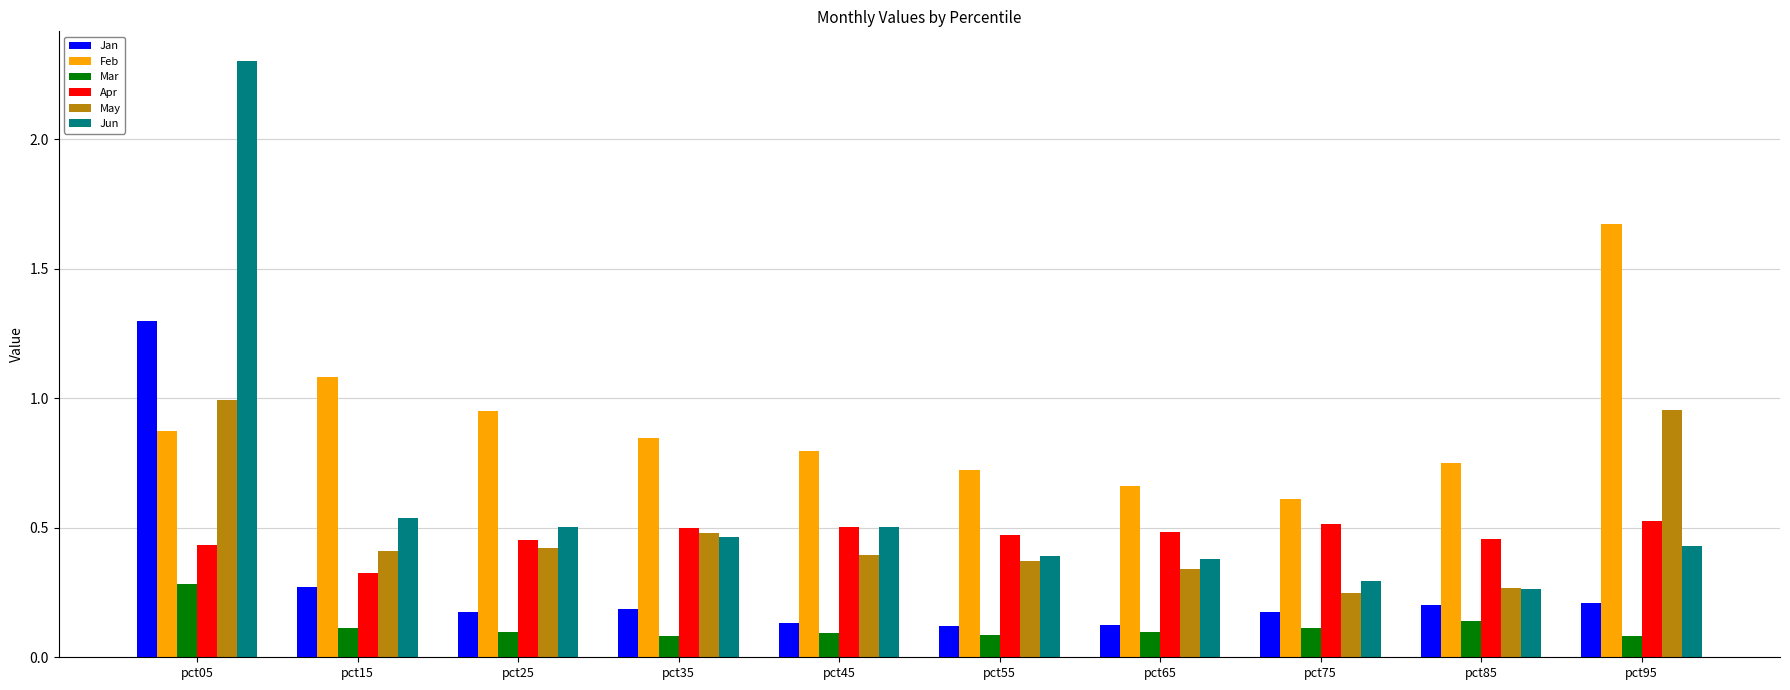

How many groups of bars are there?

10